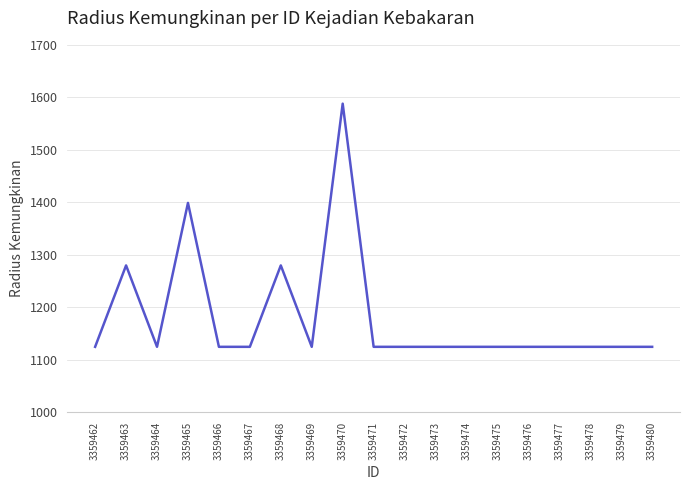

What is the ratio of the value at 3359469 to the value at 3359474?

1.0